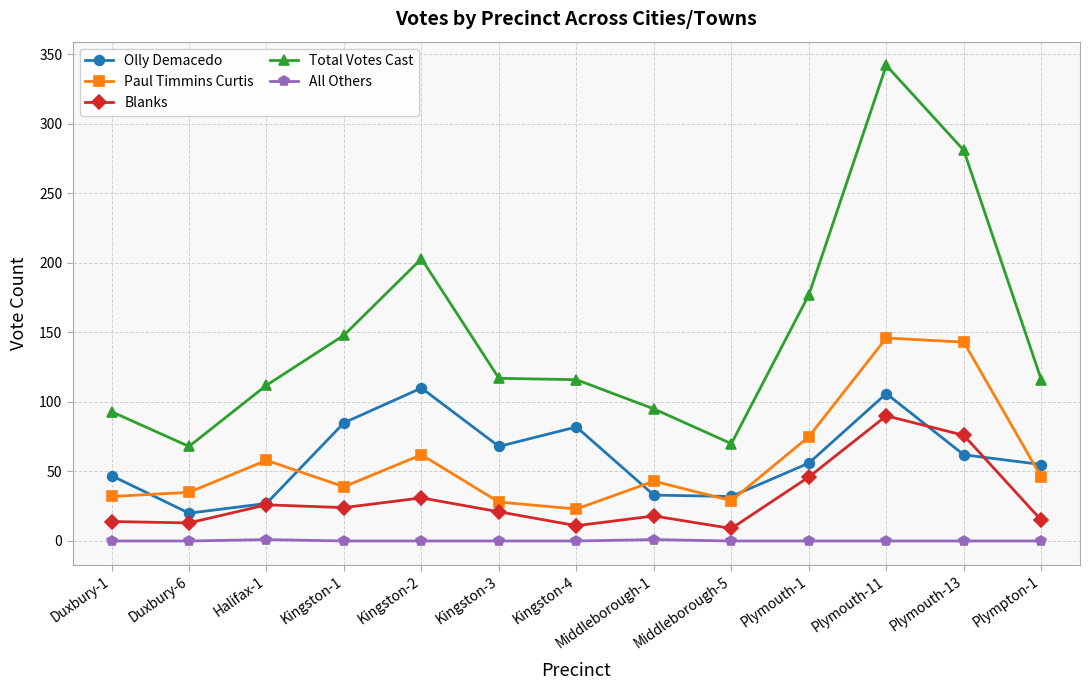

Is it true that Olly Demacedo equals 82 at Kingston-4?

True